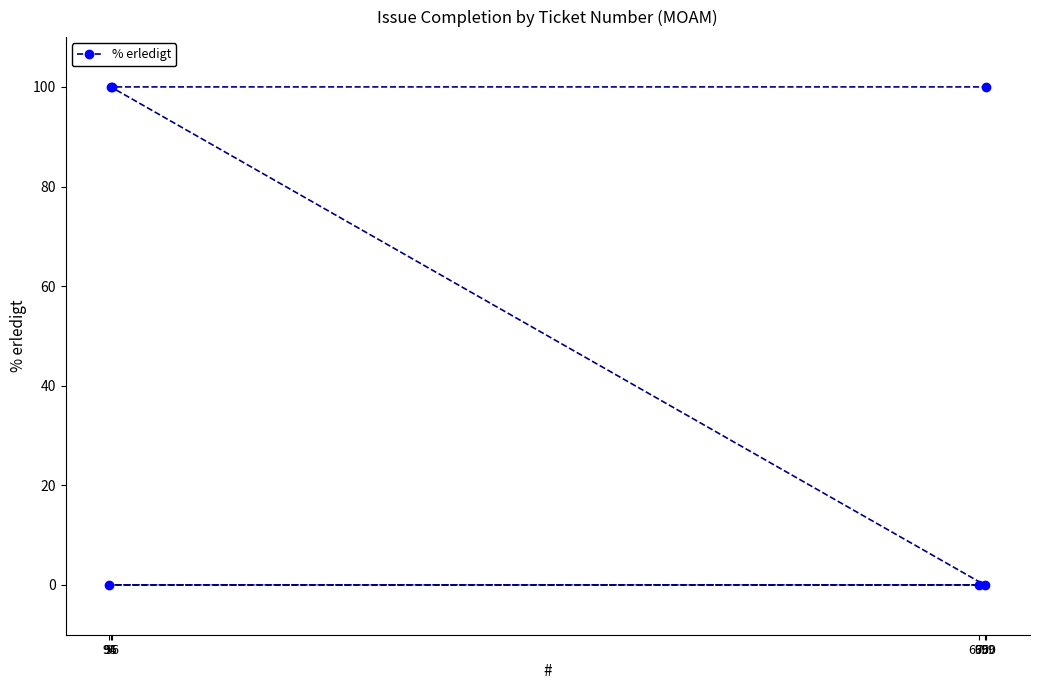

List the labels in order of value, largest first.

95, 96, 700, 695, 94, 699